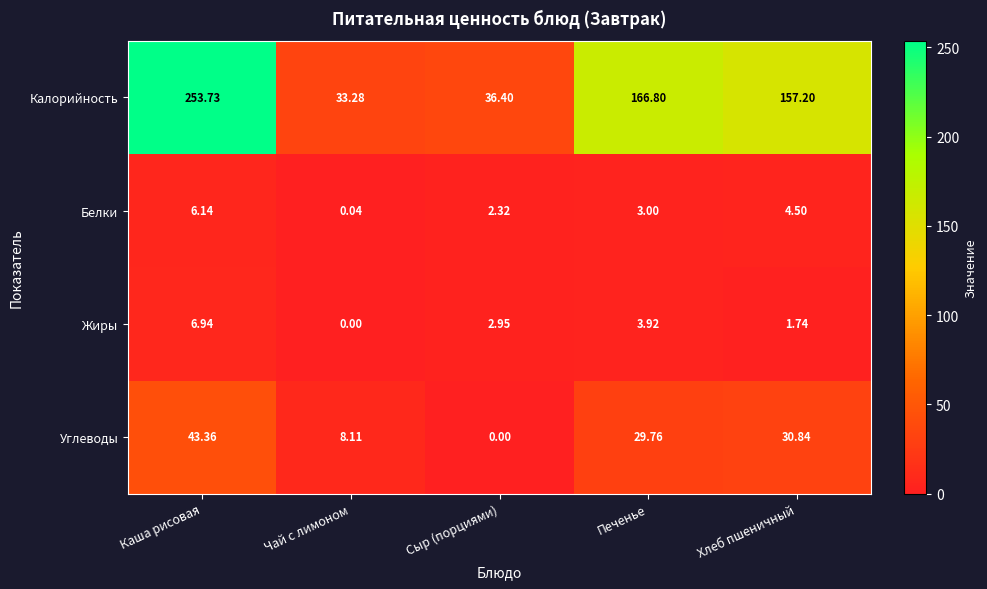

Which series changed the most between Печенье and Хлеб пшеничный?

Калорийность